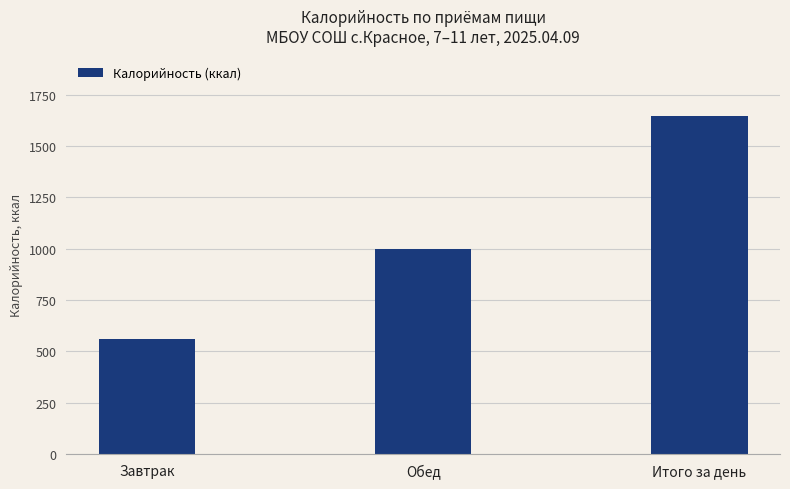

The chart shows a value of 507.4 at Обед. True or false?

False